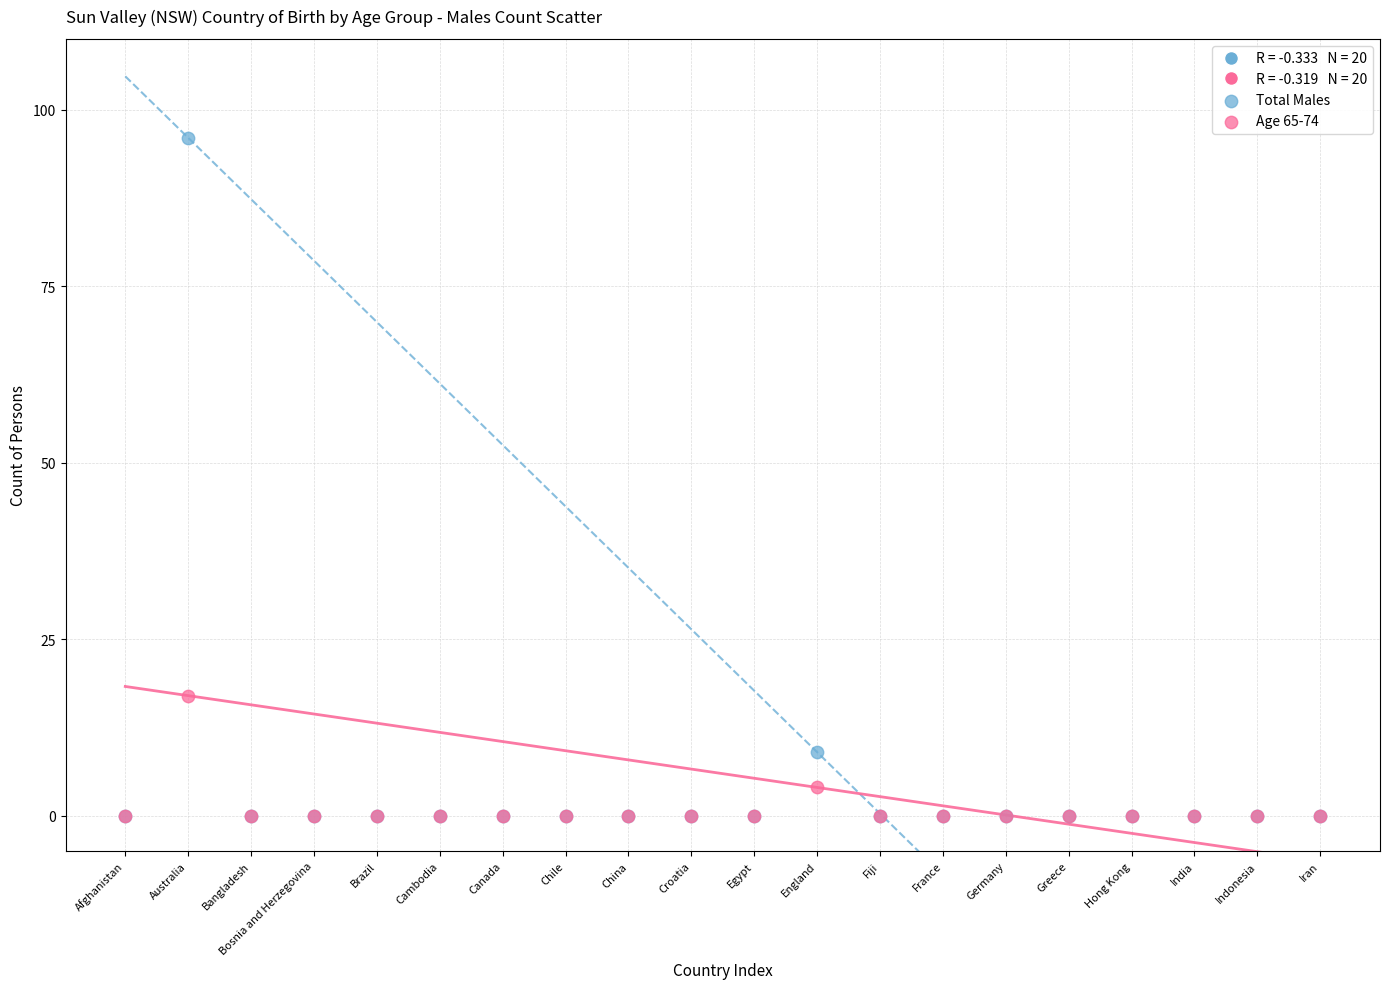

In the Total Males series, what Y value is closest to 48?

9